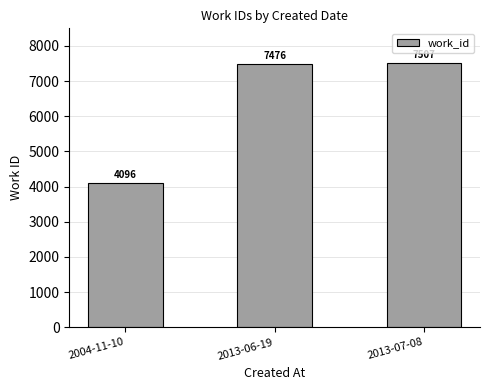

What is the sum of the values at 2013-07-08 and 2004-11-10?

11603